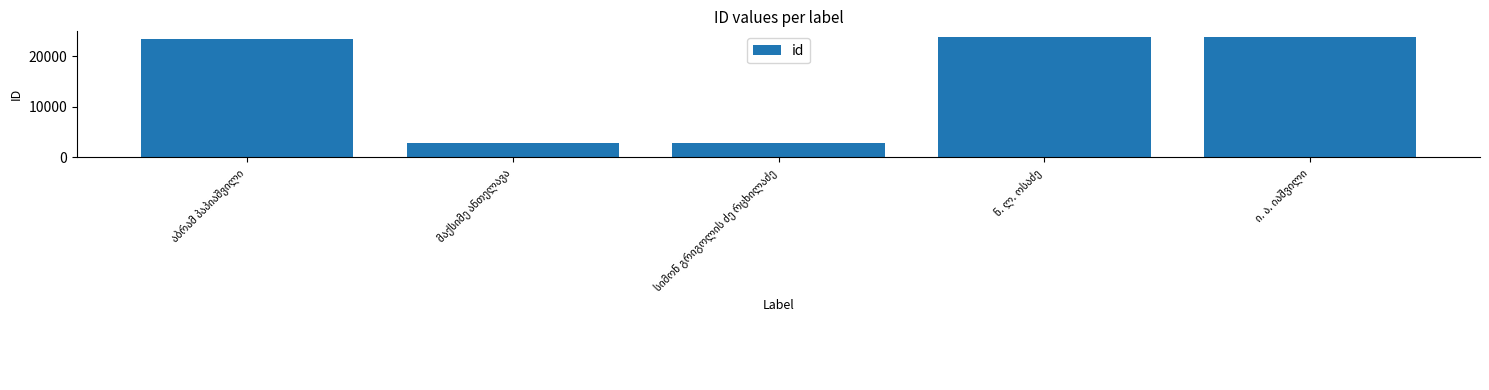

What is the greatest value displayed?

23714